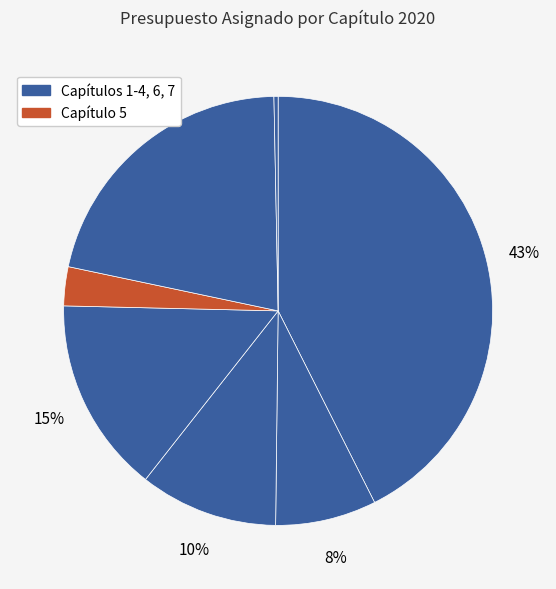

Is there any slice that represents more than half of the pie?

No